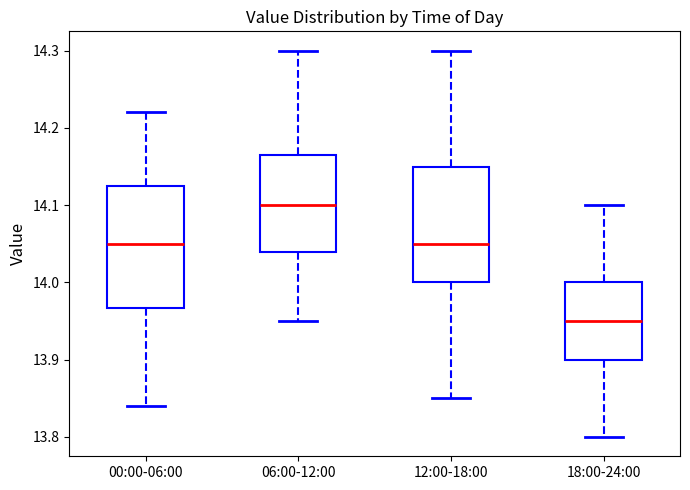

Reading left to right, read every box against the y-axis: the position of its median line, the range the box covers, and the ends of its whiskers. The values are not printed on the chart, so give them approximately, as read against the axis.

00:00-06:00: median 14.05, box 13.97 to 14.13, whiskers 13.84 to 14.22
06:00-12:00: median 14.10, box 14.04 to 14.17, whiskers 13.95 to 14.30
12:00-18:00: median 14.05, box 14.00 to 14.15, whiskers 13.85 to 14.30
18:00-24:00: median 13.95, box 13.90 to 14.00, whiskers 13.80 to 14.10